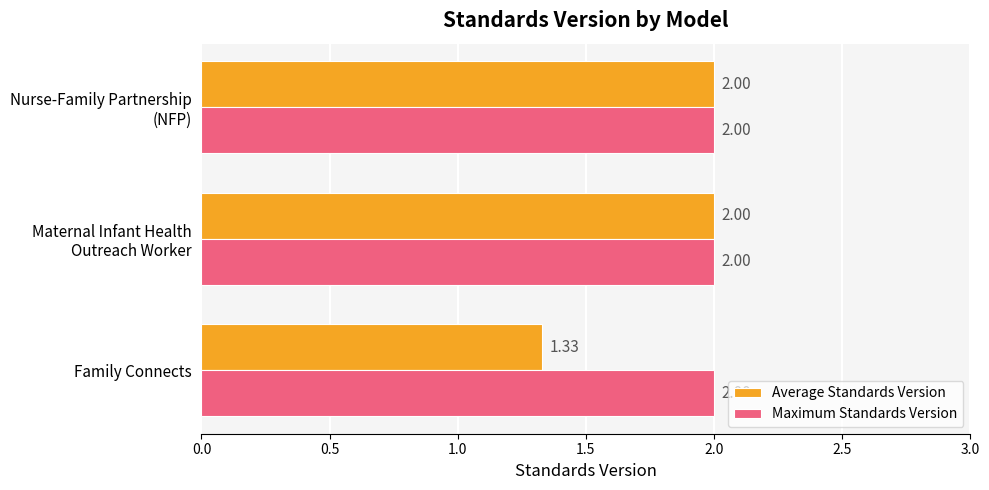

Which series has the largest total across all categories?

Maximum Standards Version